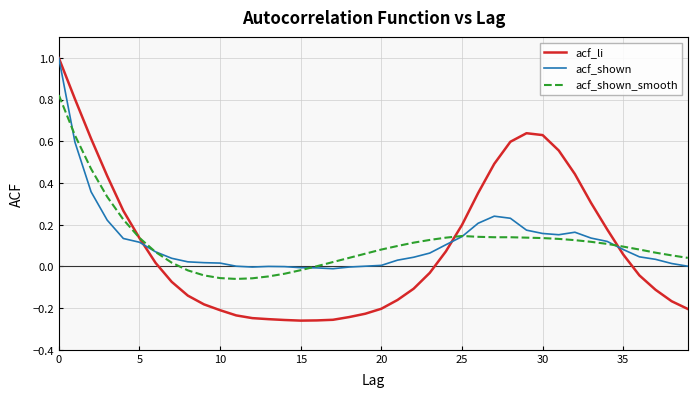

Which series has the widest spread of values?

acf_li